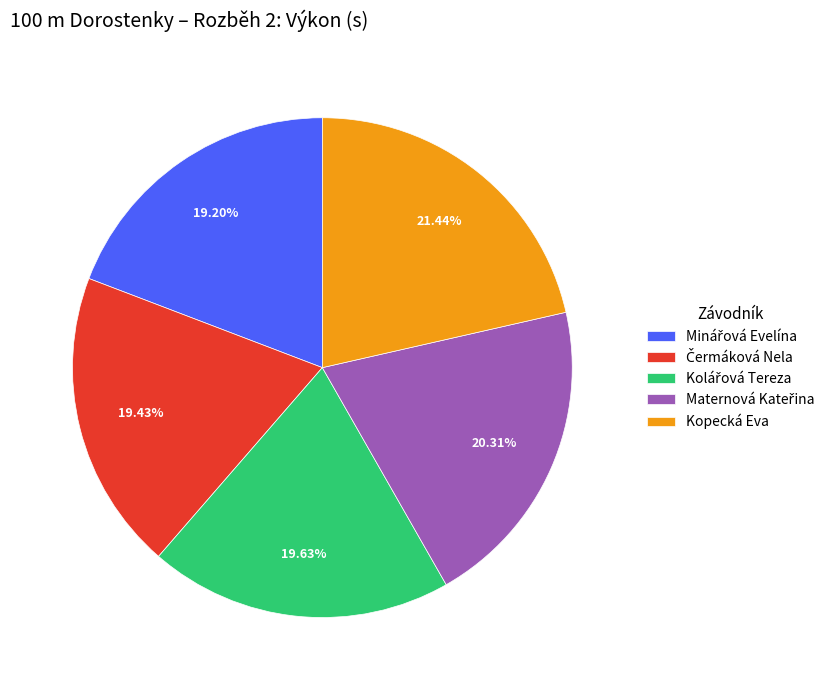

What is the largest slice in the pie chart?

Kopecká Eva